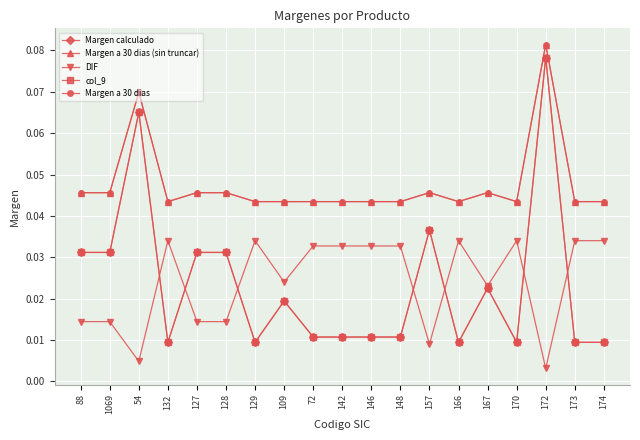

Is this an area chart (filled region under the line)?

No